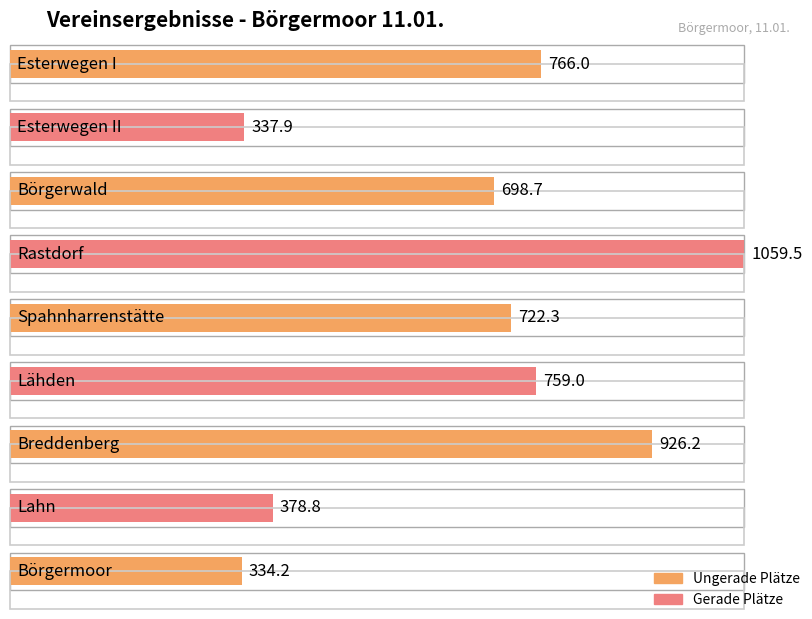

How many data points does each series have?

9